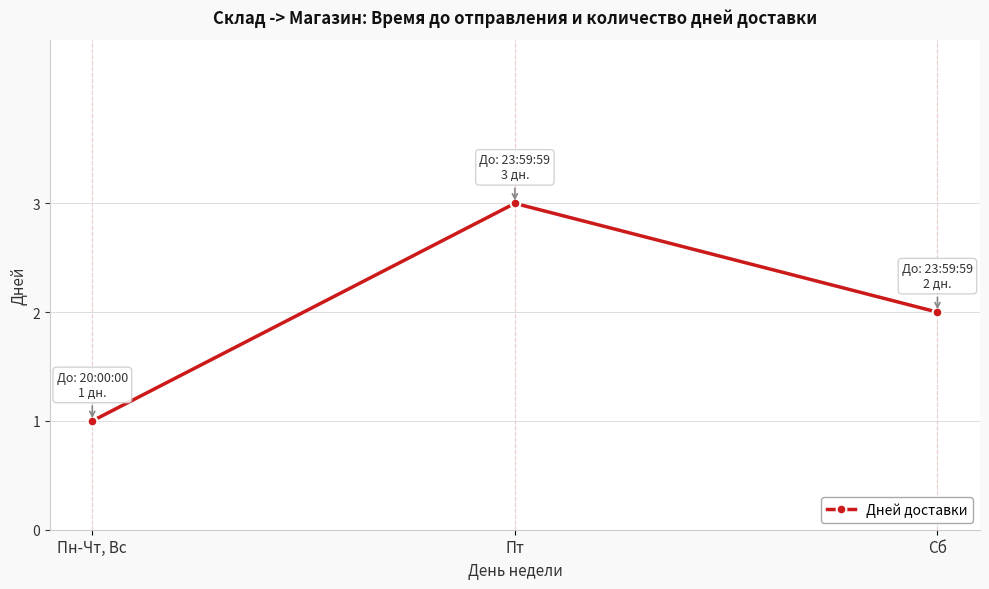

What is the ratio of the value at Сб to the value at Пт?

0.7